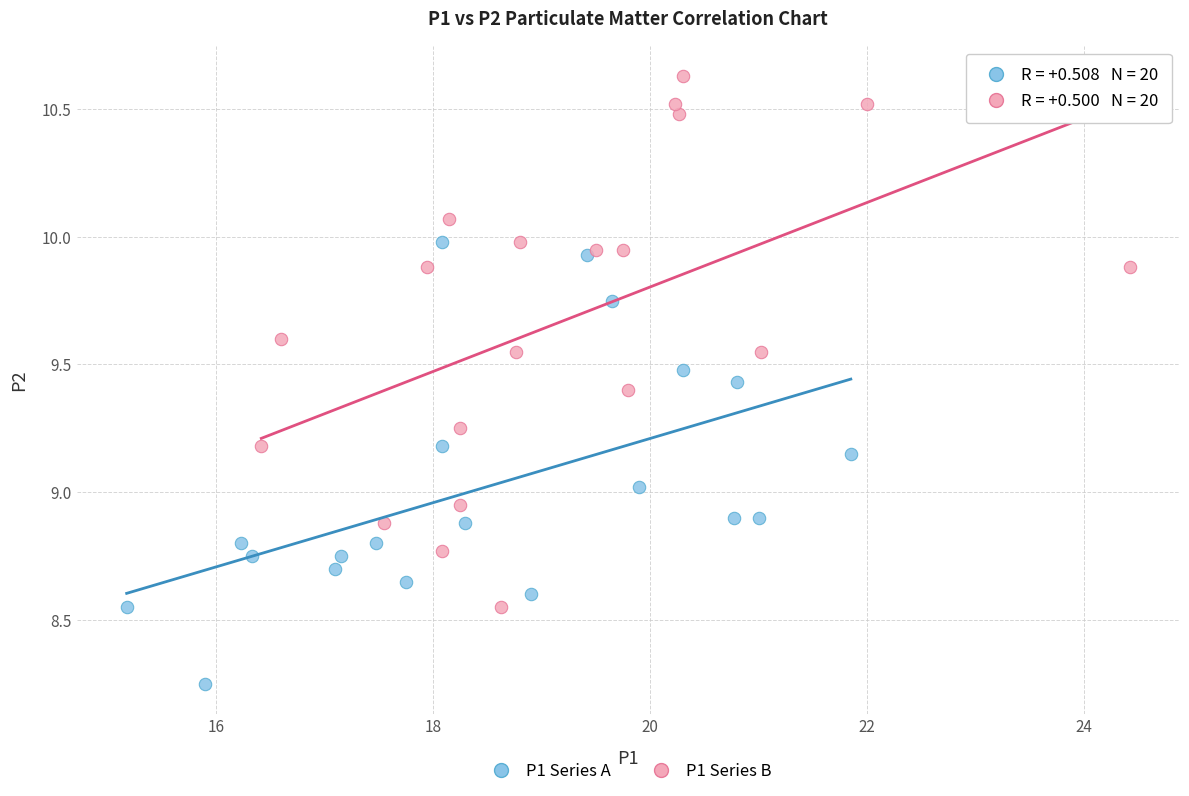

Which series contains the lowest Y value?

P1 Series A